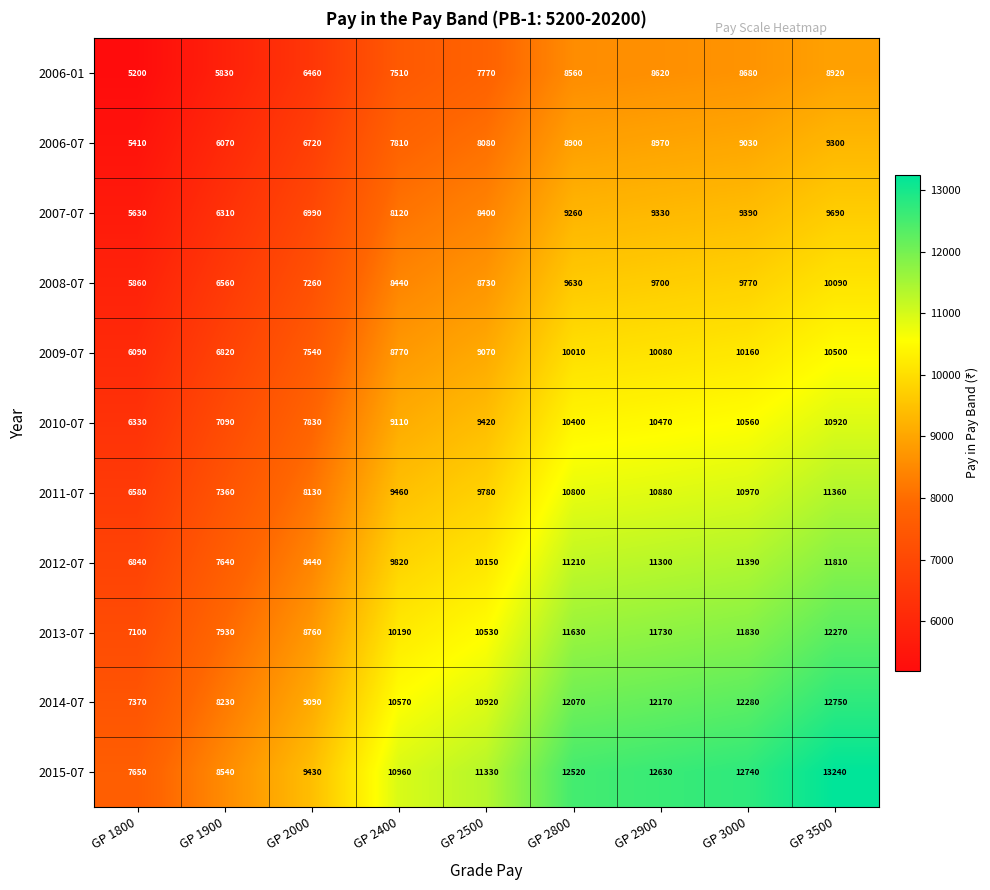

Which series has the widest spread of values?

2015-07